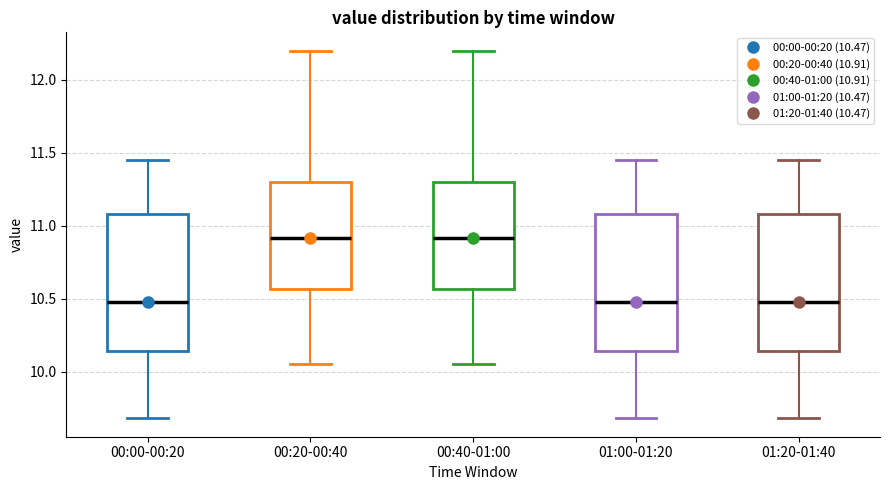

Reading left to right, transcribe this box plot: for each box, give where its median line is, the range the box spans, and where its two whiskers end, as read against the y-axis. The values are not printed on the chart, so give them approximately, as read against the axis.

00:00-00:20: median 10.50, box 10.15 to 11.10, whiskers 9.70 to 11.45
00:20-00:40: median 10.90, box 10.55 to 11.30, whiskers 10.05 to 12.20
00:40-01:00: median 10.90, box 10.55 to 11.30, whiskers 10.05 to 12.20
01:00-01:20: median 10.50, box 10.15 to 11.10, whiskers 9.70 to 11.45
01:20-01:40: median 10.50, box 10.15 to 11.10, whiskers 9.70 to 11.45